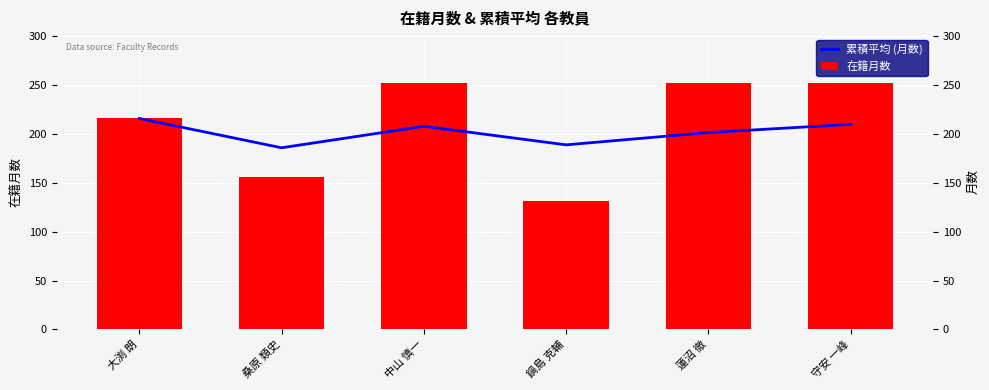

What is the maximum value shown in the chart?

252.0